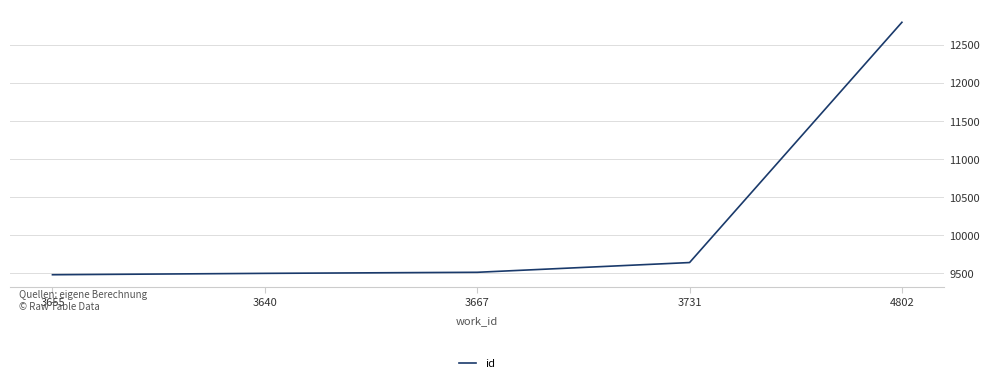

At which label is the value closest to 11141?

3731